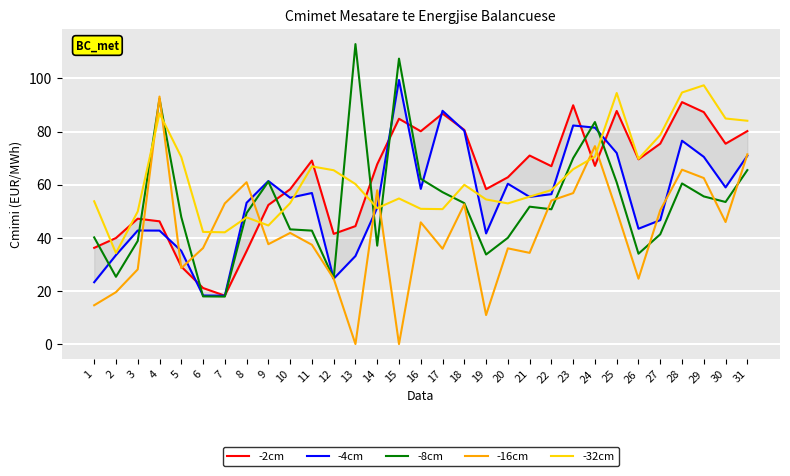

Reading left to right, list all the values displayed in this chart.

-2cm: 1=36.2	2=39.9	3=47.2	4=46.2	5=29.2	6=21.1	7=18.2	8=35.0	9=52.4	10=58.3	11=69.1	12=41.5	13=44.4	14=67.7	15=84.8	16=80.1	17=86.8	18=80.6	19=58.3	20=62.8	21=71.0	22=67.0	23=89.9	24=67.1	25=87.8	26=69.6	27=75.5	28=91.1	29=87.3	30=75.4	31=80.2
-4cm: 1=23.3	2=33.5	3=42.8	4=42.7	5=35.1	6=18.3	7=18.2	8=53.2	9=61.4	10=55.1	11=56.9	12=24.6	13=33.1	14=51.4	15=99.5	16=58.4	17=87.8	18=80.3	19=41.7	20=60.4	21=55.4	22=56.4	23=82.3	24=81.5	25=71.9	26=43.4	27=46.7	28=76.6	29=70.5	30=59.0	31=70.9
-8cm: 1=40.2	2=25.3	3=38.8	4=92.3	5=47.8	6=17.9	7=17.9	8=49.3	9=61.2	10=43.2	11=42.7	12=24.6	13=113.0	14=37.0	15=107.5	16=62.2	17=57.2	18=53.1	19=33.7	20=40.0	21=51.7	22=50.8	23=70.0	24=83.6	25=60.9	26=34.0	27=41.3	28=60.5	29=55.6	30=53.5	31=65.5
-16cm: 1=14.6	2=19.5	3=28.1	4=93.2	5=28.6	6=36.1	7=53.0	8=60.9	9=37.6	10=41.9	11=37.4	12=24.6	13=0.0	14=57.9	15=0.0	16=45.8	17=35.9	18=52.6	19=10.9	20=36.0	21=34.3	22=54.0	23=56.8	24=74.5	25=50.1	26=24.6	27=50.4	28=65.7	29=62.5	30=46.0	31=71.4
-32cm: 1=53.8	2=34.3	3=49.9	4=86.8	5=70.4	6=42.2	7=42.1	8=47.7	9=44.6	10=53.0	11=66.9	12=65.5	13=60.2	14=51.2	15=54.8	16=50.9	17=50.8	18=60.0	19=54.5	20=53.0	21=55.5	22=58.0	23=65.8	24=70.6	25=94.5	26=69.8	27=78.7	28=94.7	29=97.4	30=84.9	31=84.1